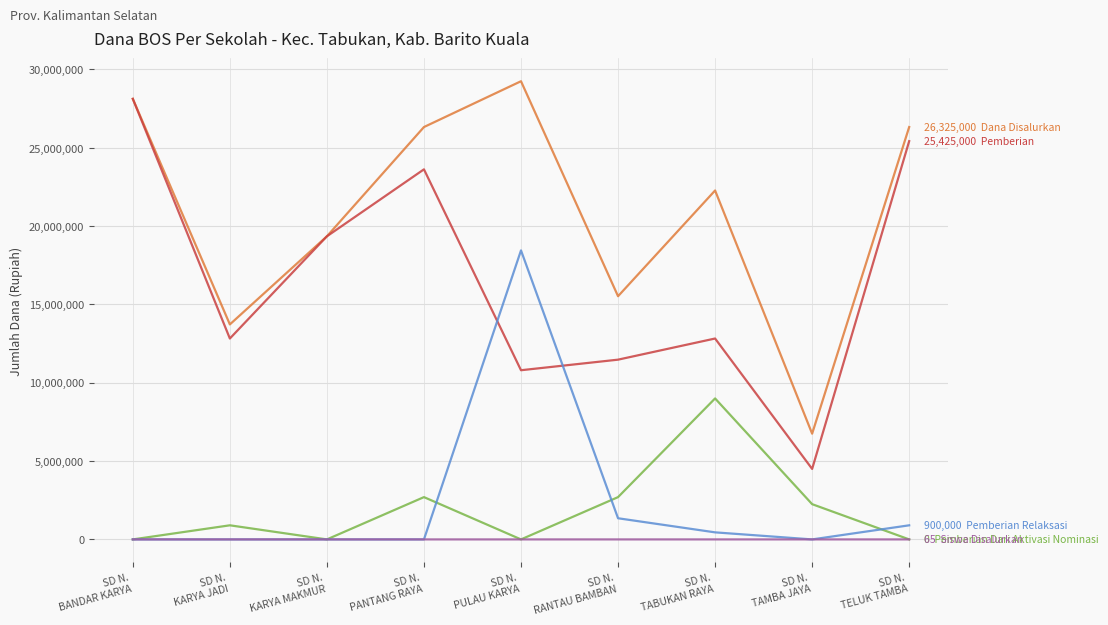

What is the maximum value shown in the chart?

29250000